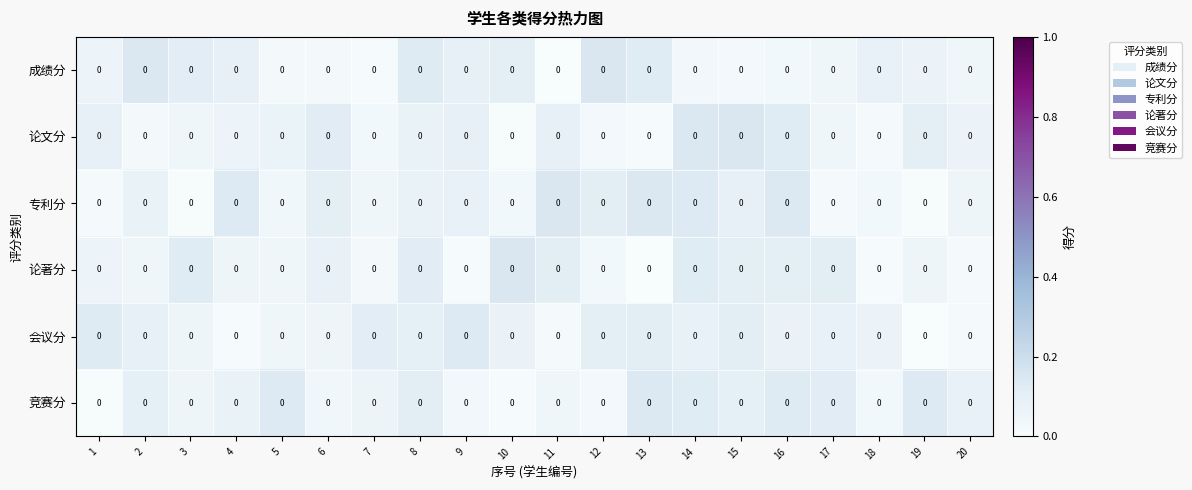

What is the total value across all series at 13?

0.5